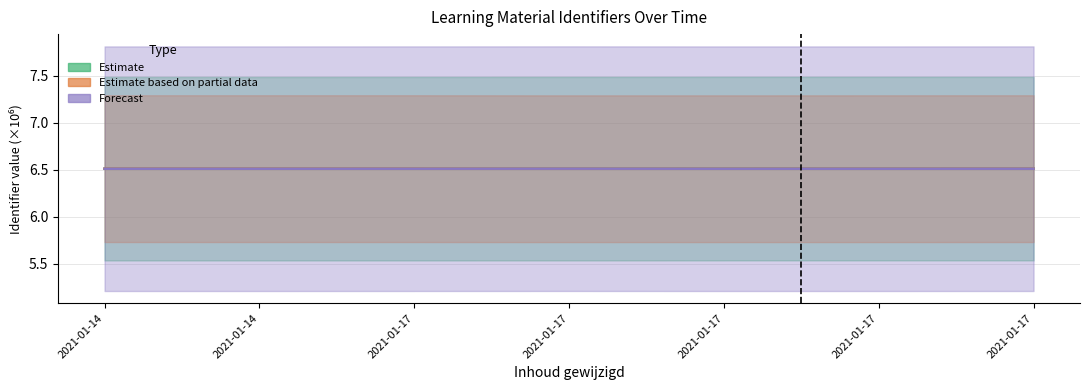

Rank the series at 2021-01-17 from lowest to highest value.

Estimate, Forecast, Estimate based on partial data